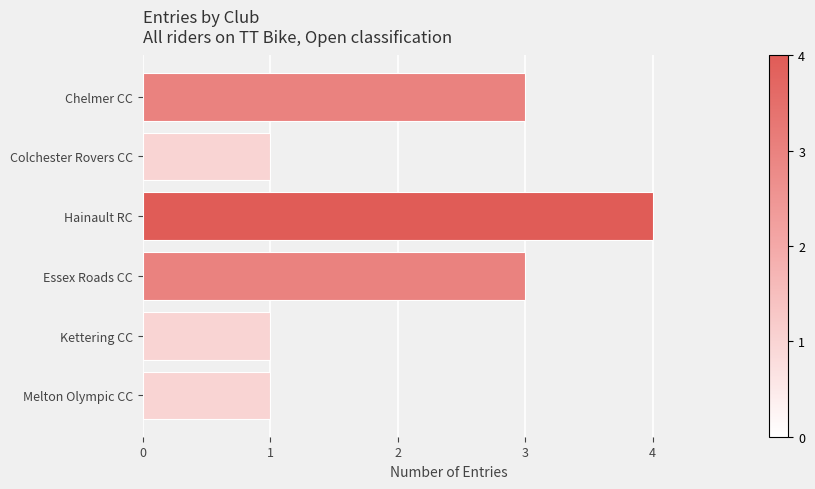

Reading bottom to top, transcribe all the data shown in this chart.

Melton Olympic CC=1	Kettering CC=1	Essex Roads CC=3	Hainault RC=4	Colchester Rovers CC=1	Chelmer CC=3